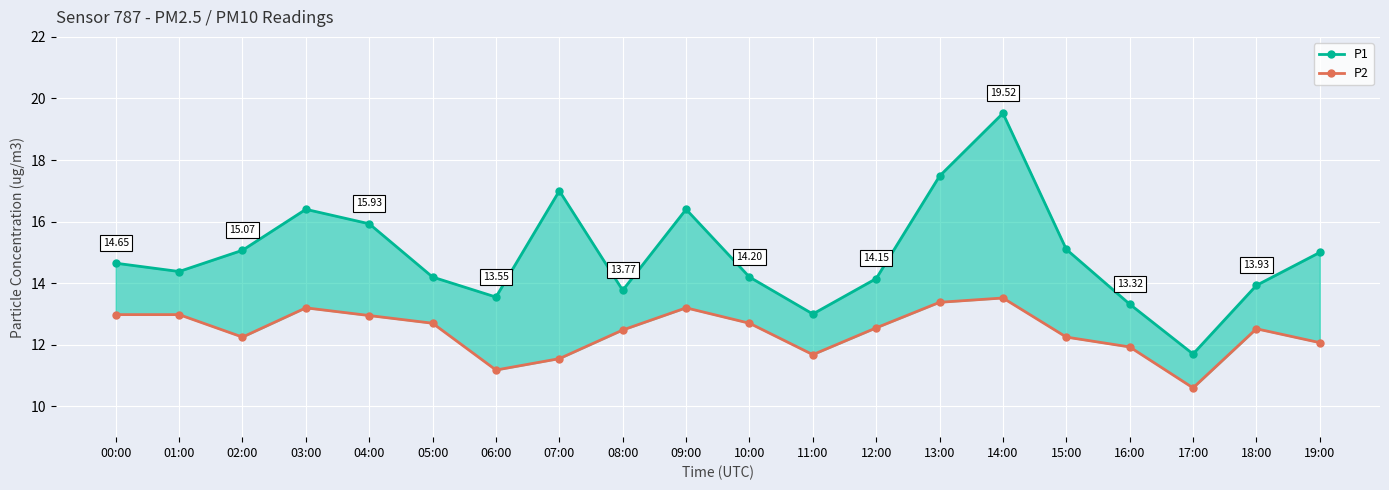

What is the label of the 1st point from the left?

00:00